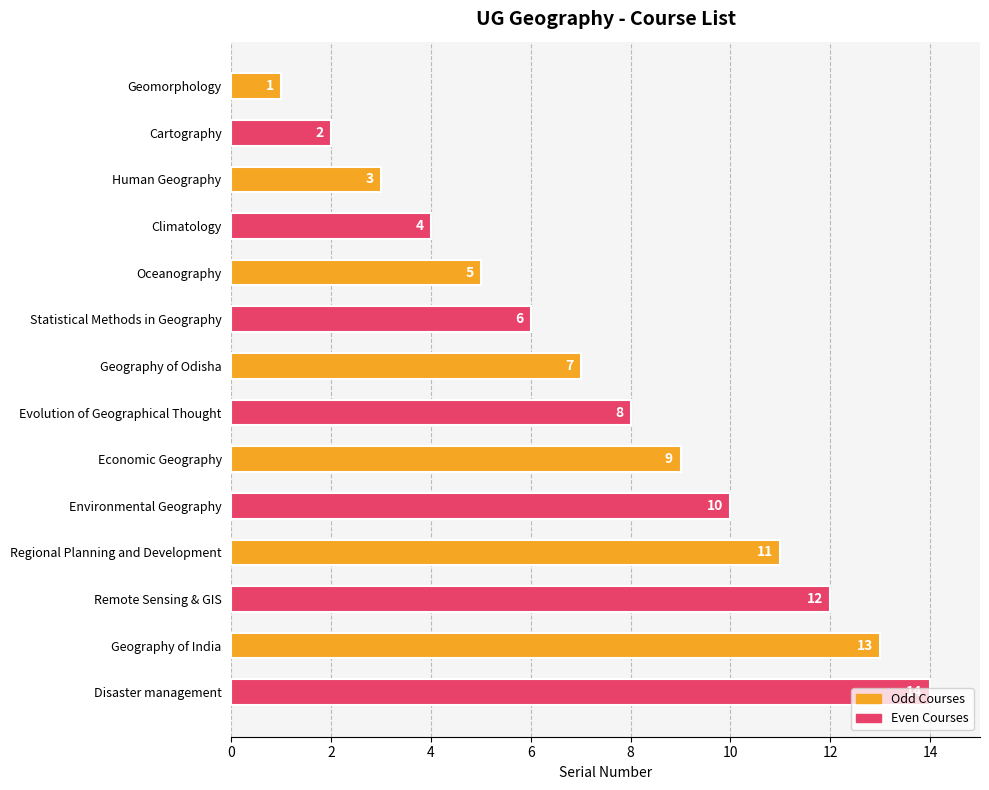

What is the difference between the maximum and minimum values?

13